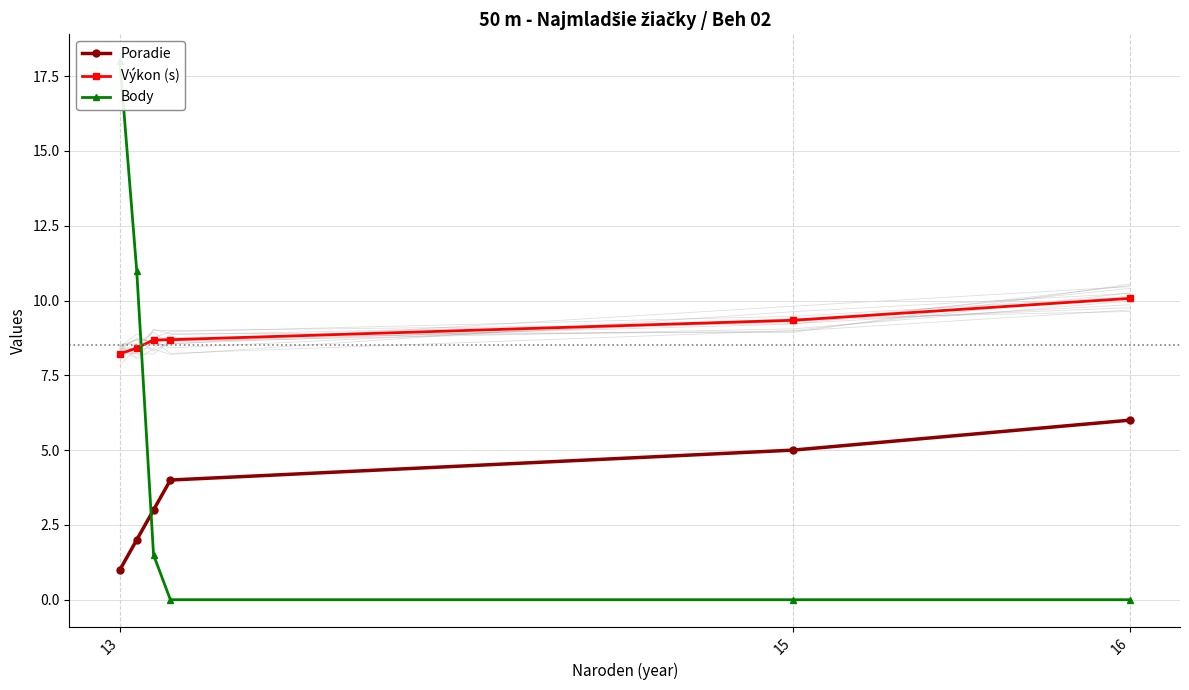

At how many categories does at least one series exceed 13?

1